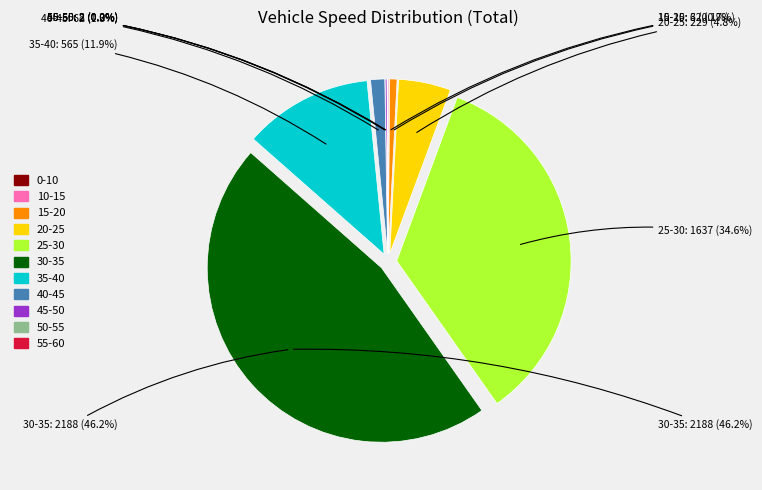

To the nearest percent, what portion does 15-20 represent?

1%